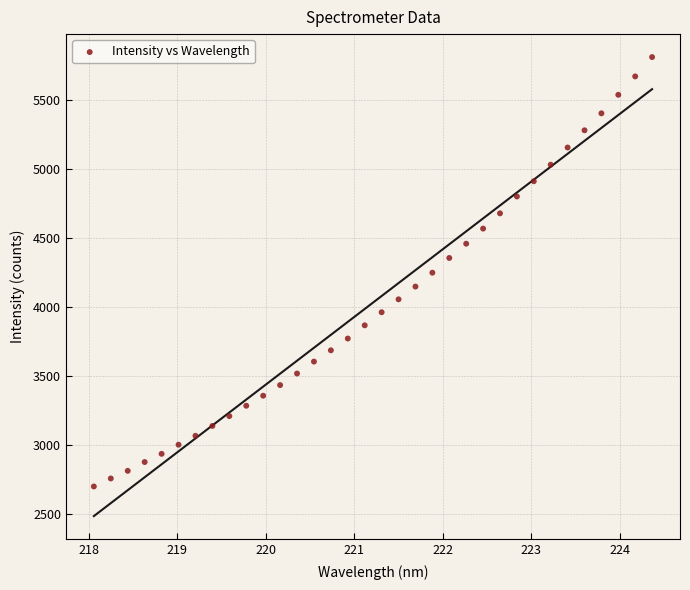

What is the range of Y values (max minus min)?

3113.1